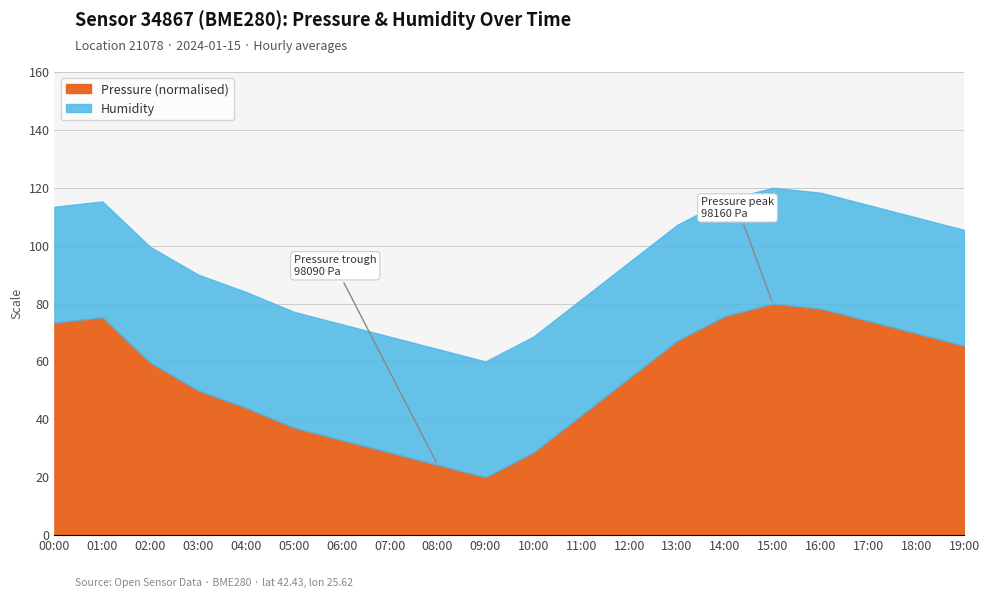

The chart shows a value of 35.3 at 02:00. True or false?

False